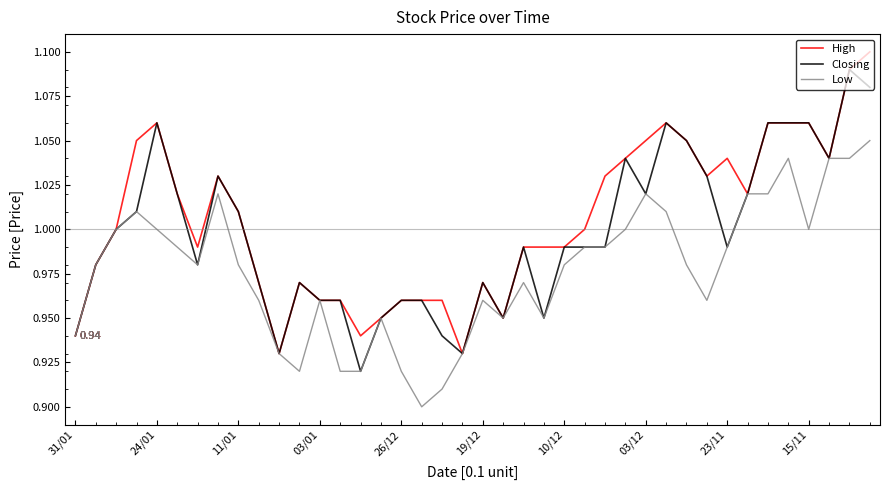

List the series in order of their peak value, highest first.

High, Closing, Low